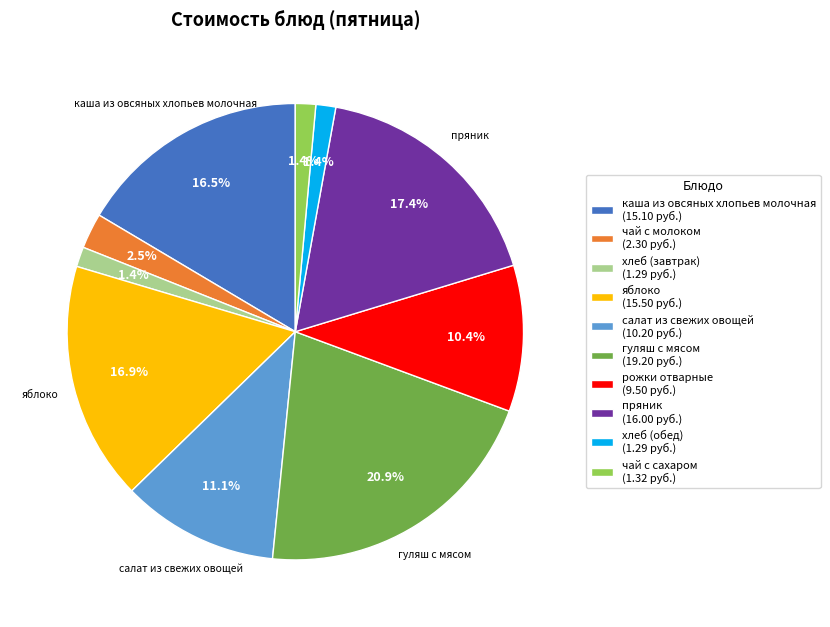

Is the sum of чай с сахаром and чай с молоком greater than half?

No